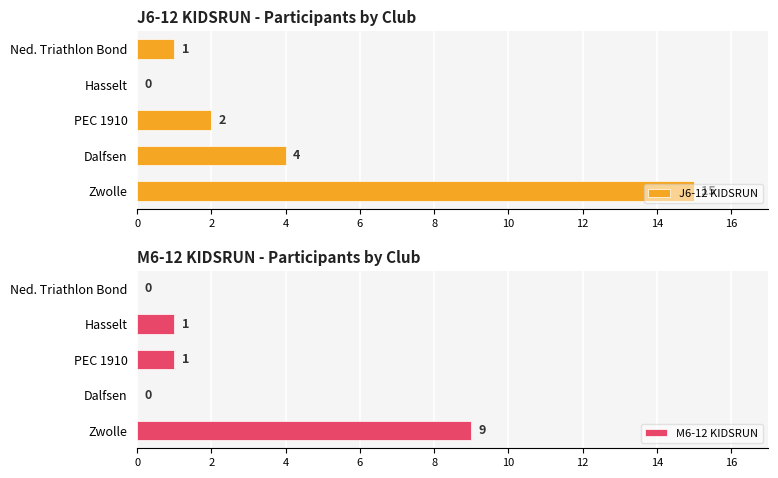

What is the maximum value shown in the chart?

15